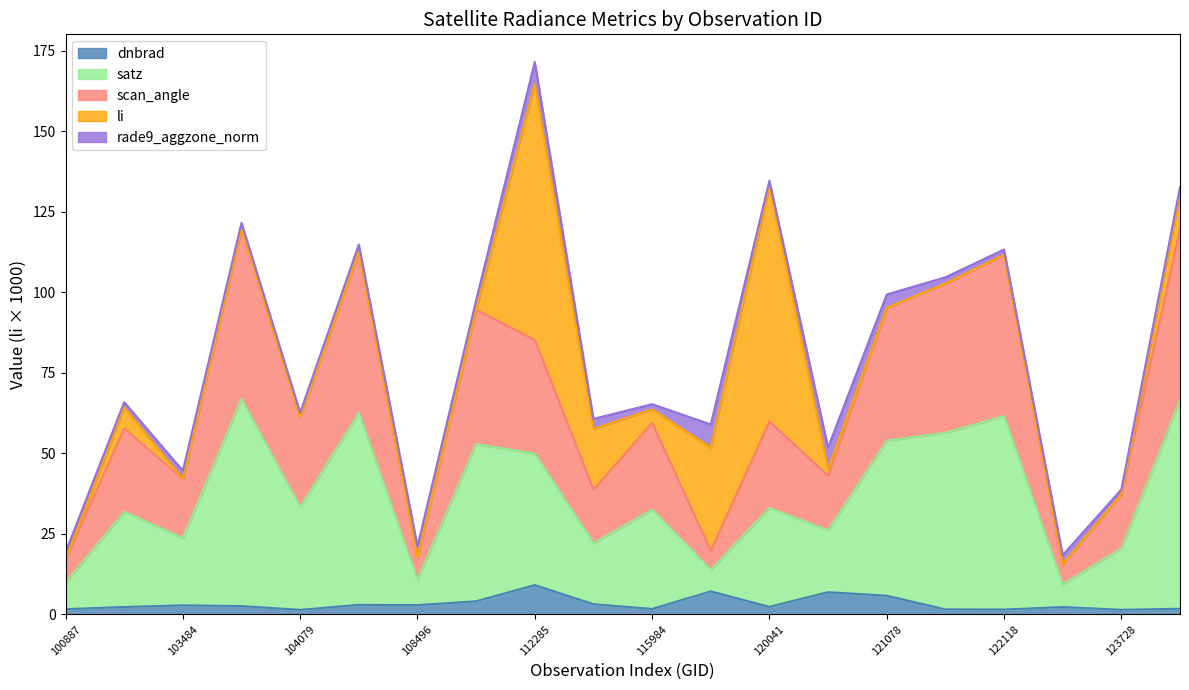

At which category is the sum across all series the highest?

112285